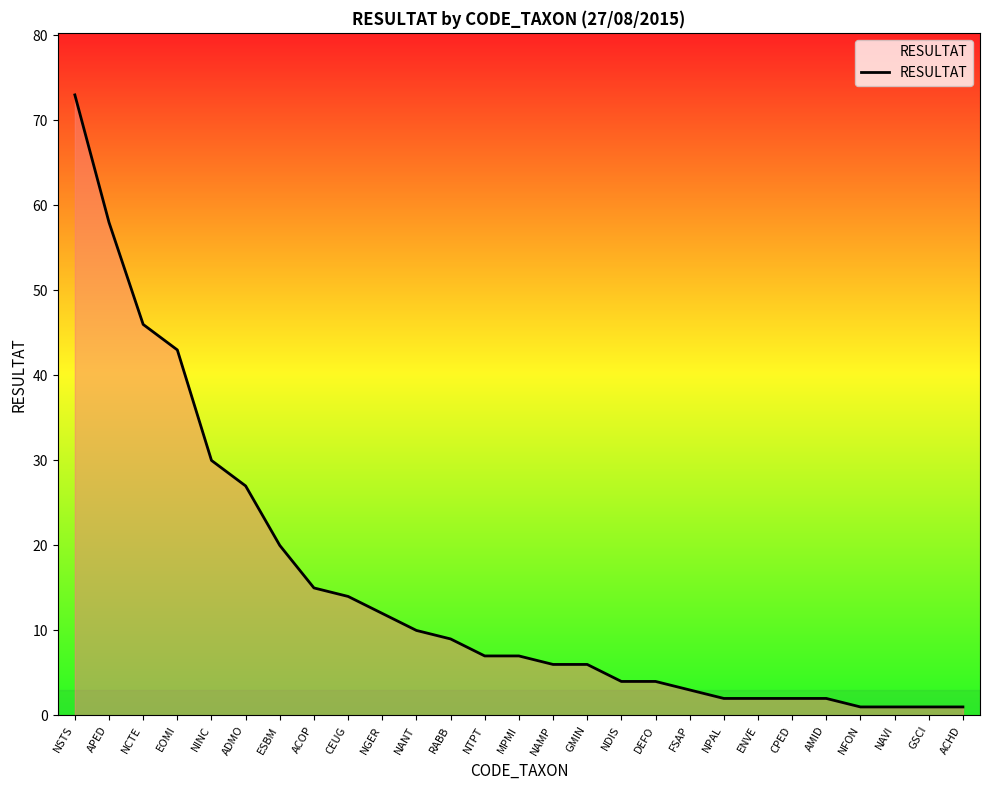

What is the maximum value shown in the chart?

73